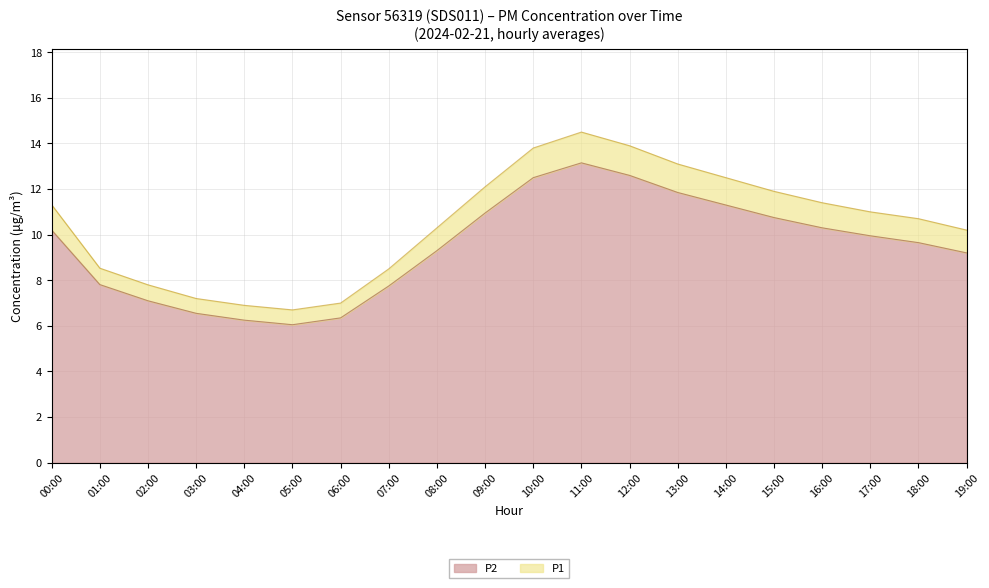

What is the difference between the maximum and minimum values?

7.1